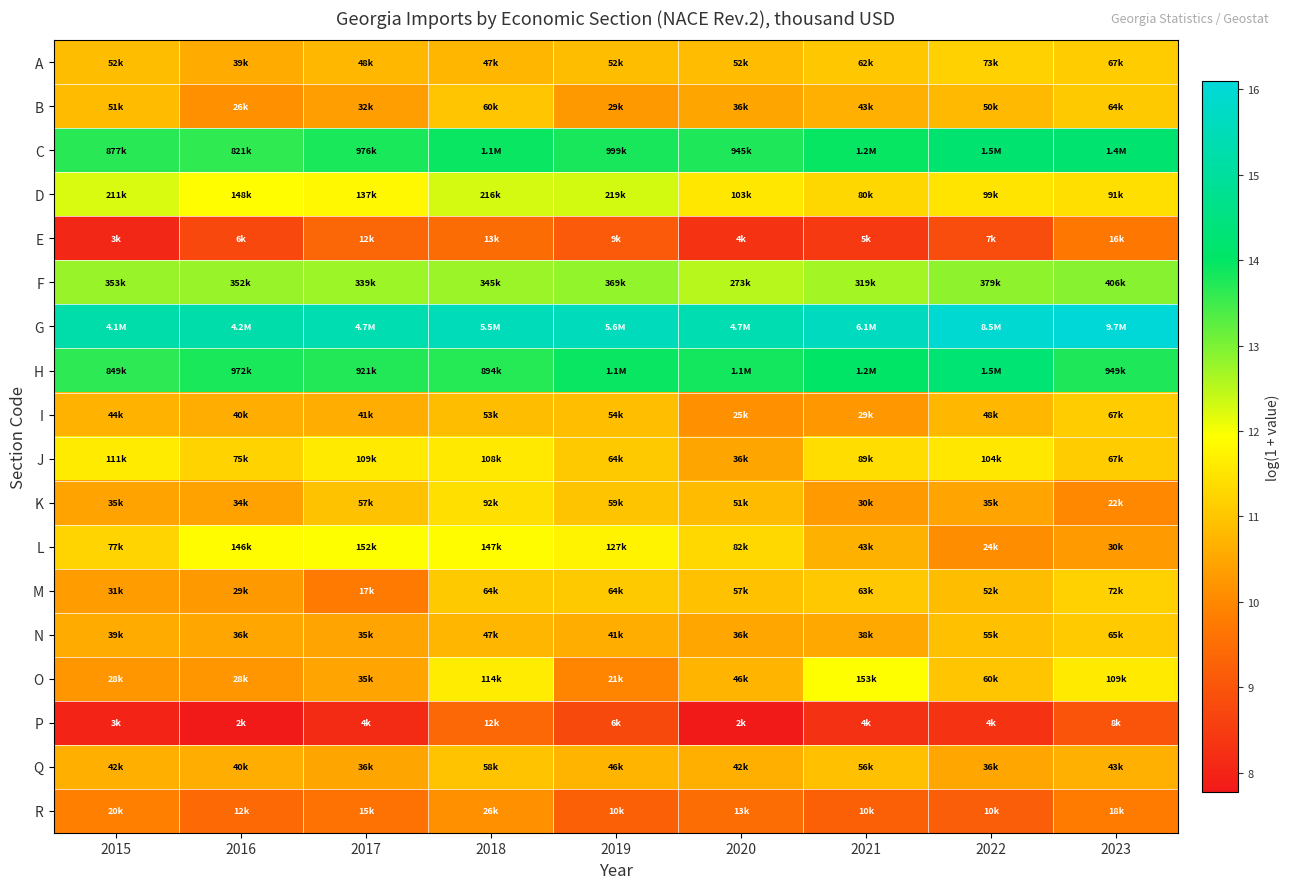

Reading right to left, extract all data points from this chart.

A: 2023=11.1	2022=11.2	2021=11.0	2020=10.9	2019=10.9	2018=10.8	2017=10.8	2016=10.6	2015=10.9
B: 2023=11.1	2022=10.8	2021=10.7	2020=10.5	2019=10.3	2018=11.0	2017=10.4	2016=10.2	2015=10.8
C: 2023=14.2	2022=14.2	2021=14.0	2020=13.8	2019=13.8	2018=13.9	2017=13.8	2016=13.6	2015=13.7
D: 2023=11.4	2022=11.5	2021=11.3	2020=11.5	2019=12.3	2018=12.3	2017=11.8	2016=11.9	2015=12.3
E: 2023=9.7	2022=8.8	2021=8.4	2020=8.3	2019=9.1	2018=9.5	2017=9.4	2016=8.7	2015=8.1
F: 2023=12.9	2022=12.8	2021=12.7	2020=12.5	2019=12.8	2018=12.8	2017=12.7	2016=12.8	2015=12.8
G: 2023=16.1	2022=15.9	2021=15.6	2020=15.4	2019=15.5	2018=15.5	2017=15.4	2016=15.3	2015=15.2
H: 2023=13.8	2022=14.2	2021=14.0	2020=13.9	2019=13.9	2018=13.7	2017=13.7	2016=13.8	2015=13.7
I: 2023=11.1	2022=10.8	2021=10.3	2020=10.1	2019=10.9	2018=10.9	2017=10.6	2016=10.6	2015=10.7
J: 2023=11.1	2022=11.6	2021=11.4	2020=10.5	2019=11.1	2018=11.6	2017=11.6	2016=11.2	2015=11.6
K: 2023=10.0	2022=10.5	2021=10.3	2020=10.8	2019=11.0	2018=11.4	2017=10.9	2016=10.4	2015=10.5
L: 2023=10.3	2022=10.1	2021=10.7	2020=11.3	2019=11.7	2018=11.9	2017=11.9	2016=11.9	2015=11.3
M: 2023=11.2	2022=10.9	2021=11.1	2020=10.9	2019=11.1	2018=11.1	2017=9.8	2016=10.3	2015=10.3
N: 2023=11.1	2022=10.9	2021=10.6	2020=10.5	2019=10.6	2018=10.8	2017=10.5	2016=10.5	2015=10.6
O: 2023=11.6	2022=11.0	2021=11.9	2020=10.7	2019=10.0	2018=11.6	2017=10.5	2016=10.2	2015=10.2
P: 2023=9.0	2022=8.3	2021=8.3	2020=7.8	2019=8.8	2018=9.4	2017=8.2	2016=7.8	2015=8.0
Q: 2023=10.7	2022=10.5	2021=10.9	2020=10.6	2019=10.7	2018=11.0	2017=10.5	2016=10.6	2015=10.6
R: 2023=9.8	2022=9.2	2021=9.2	2020=9.5	2019=9.2	2018=10.2	2017=9.6	2016=9.4	2015=9.9